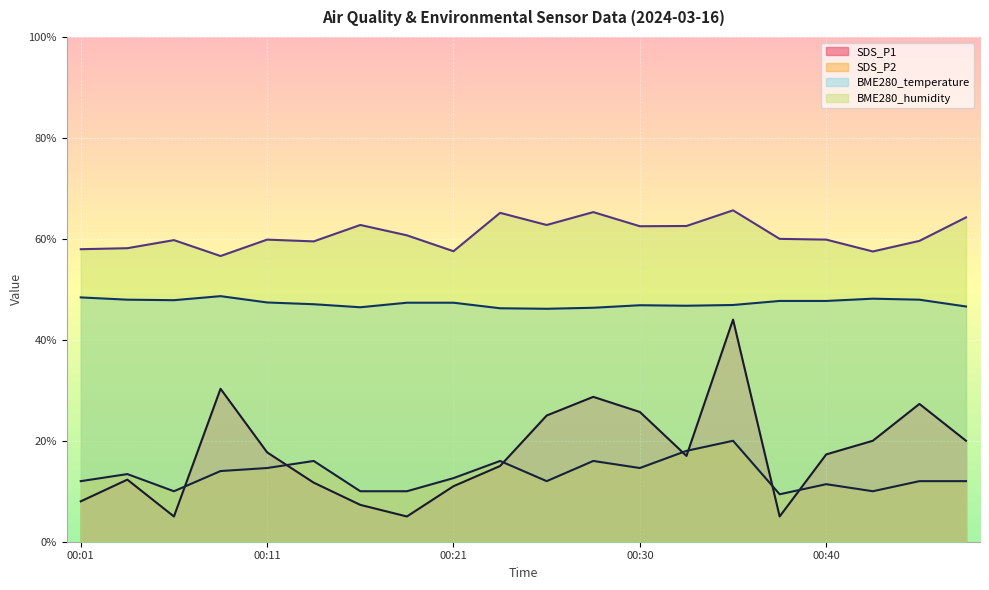

How many data points does each series have?

20